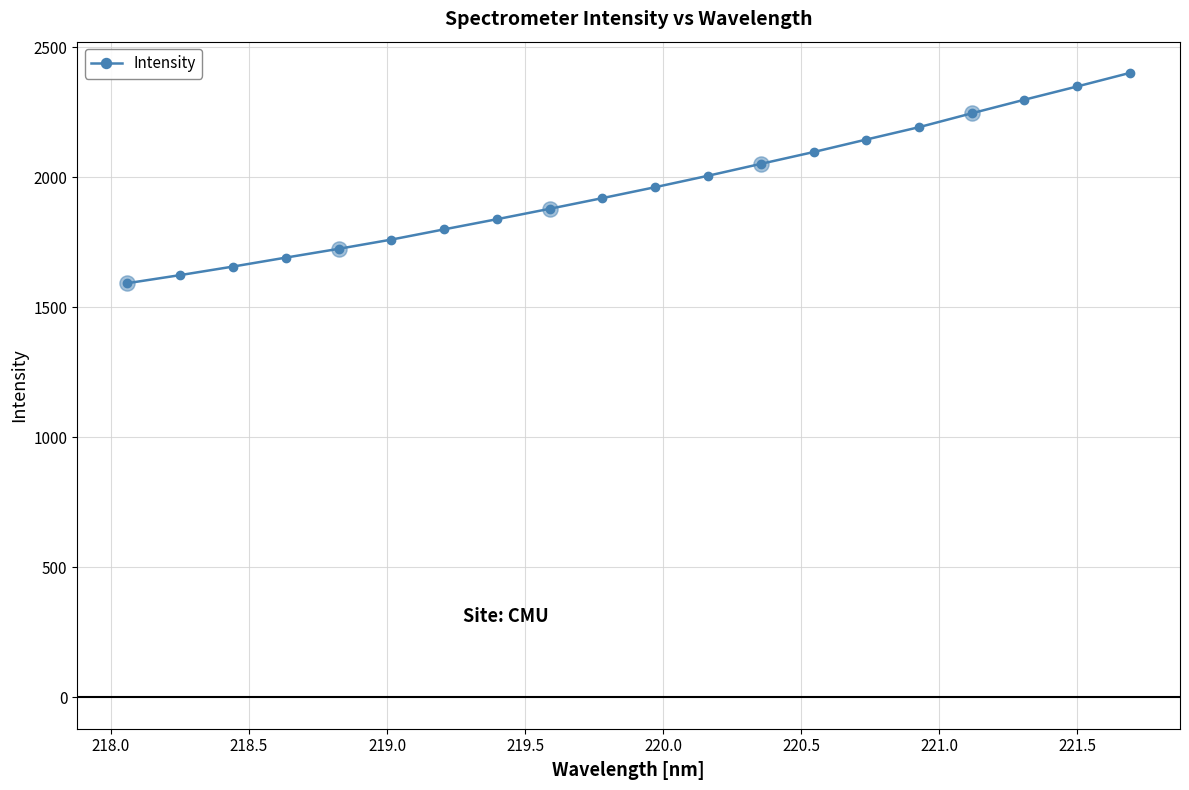

What is the difference between the maximum and minimum values?

808.7